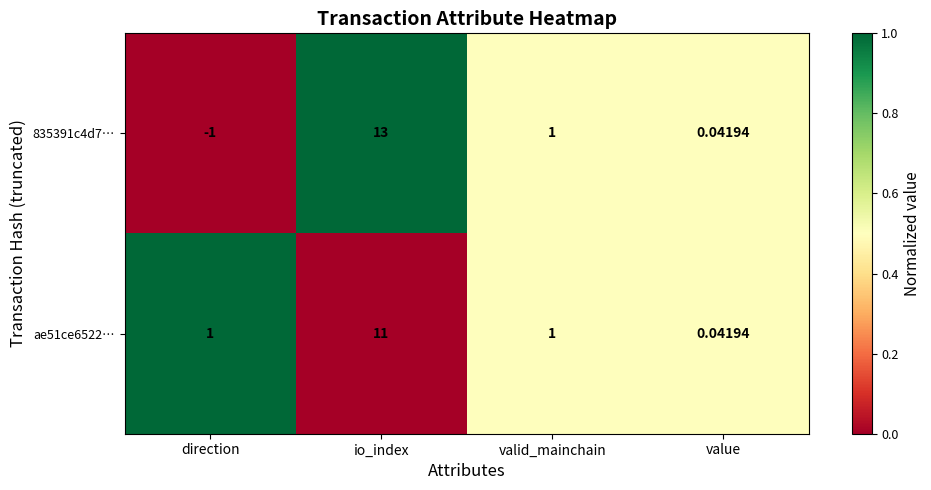

At which category is the sum across all series the highest?

io_index